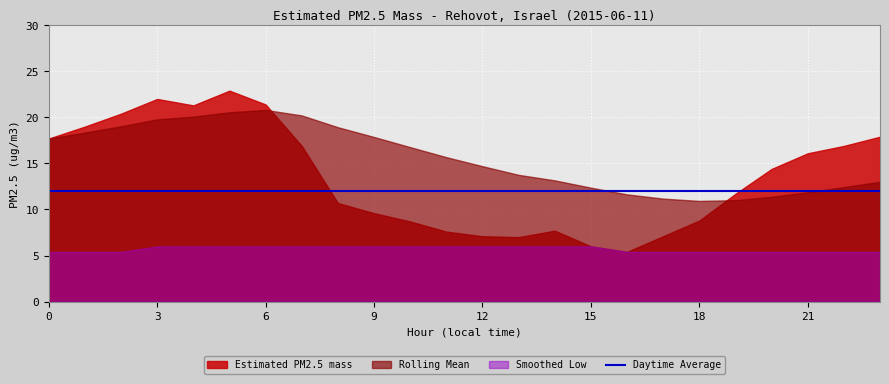

Which series has the widest spread of values?

Estimated PM2.5 mass